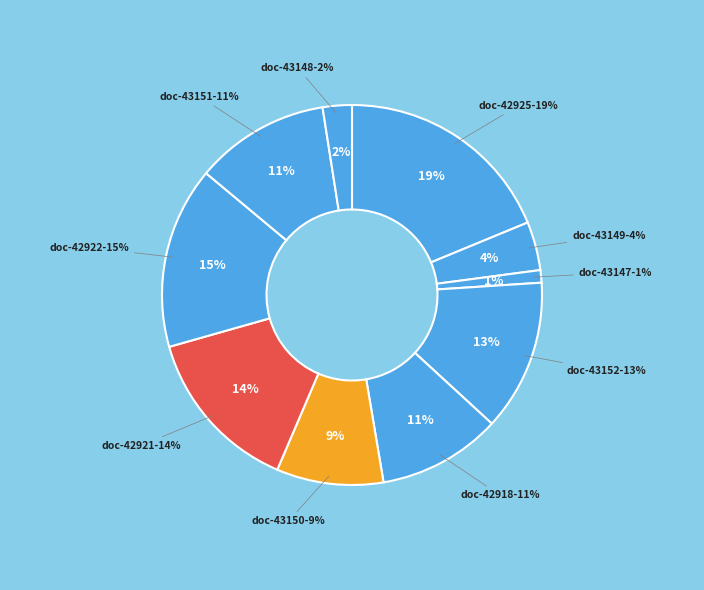

How many slices are in this pie chart?

10